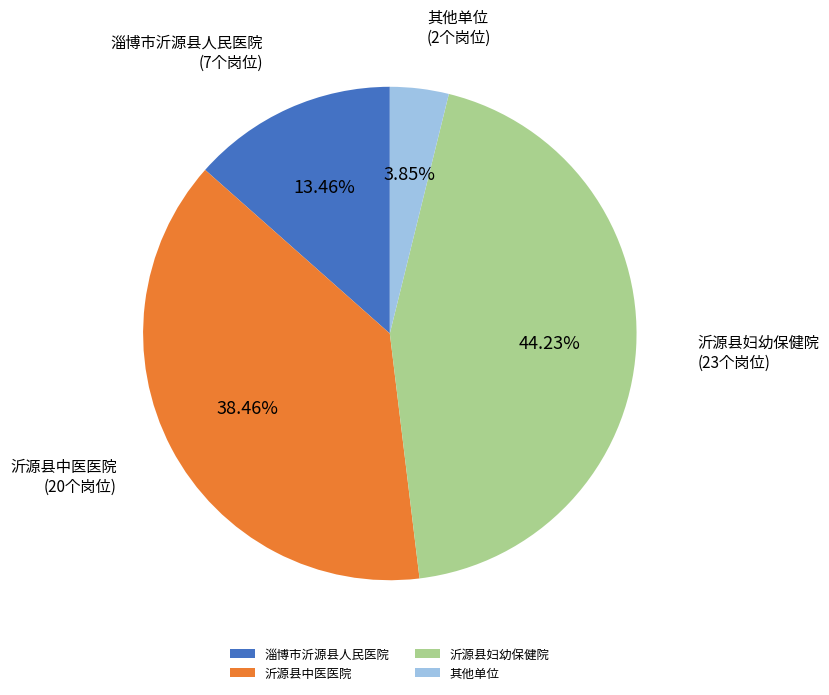

How many segments does this pie chart have?

4